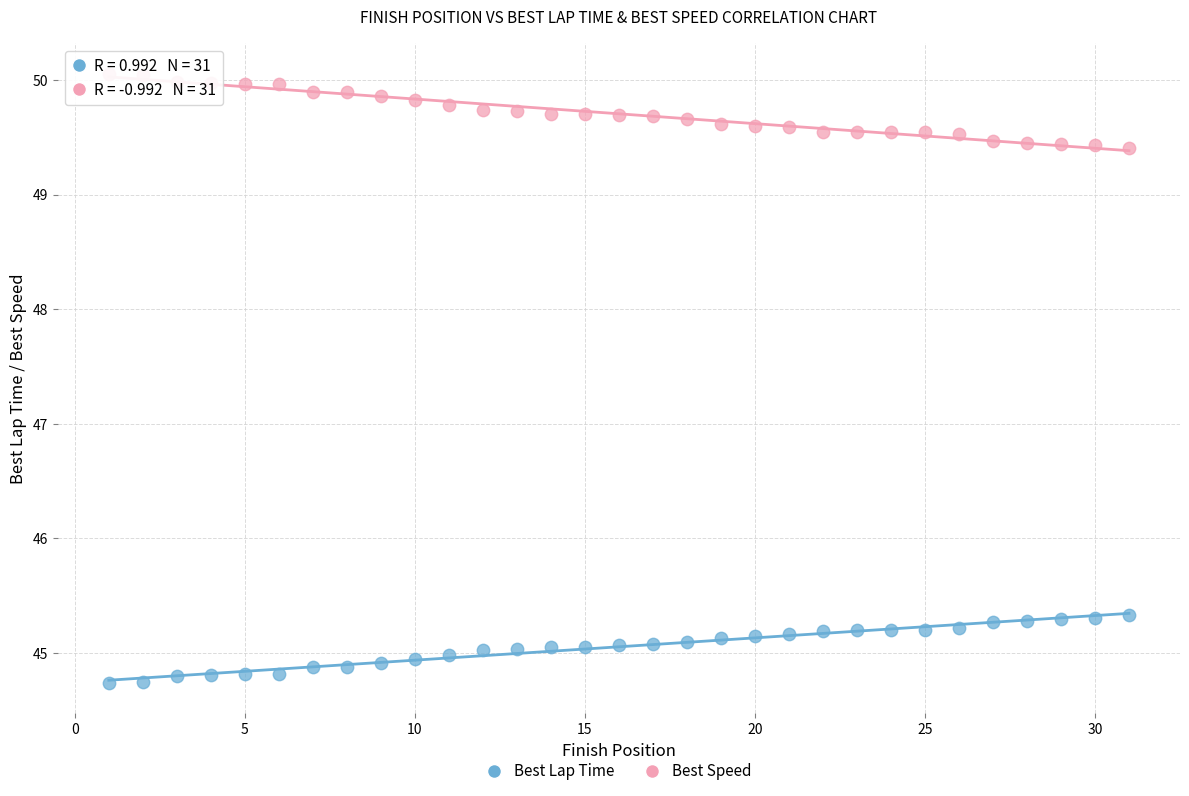

Across all data points, what is the range of X values (max minus min)?

30.0